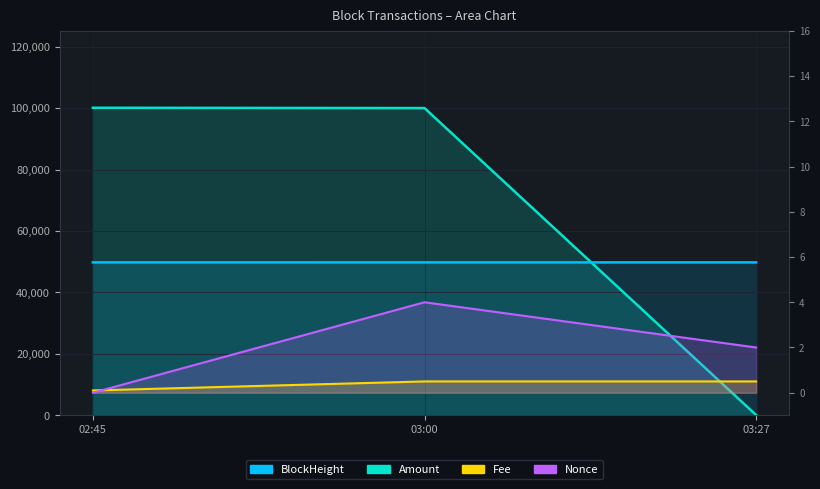

What is the label of the 2nd point from the right?

03:00